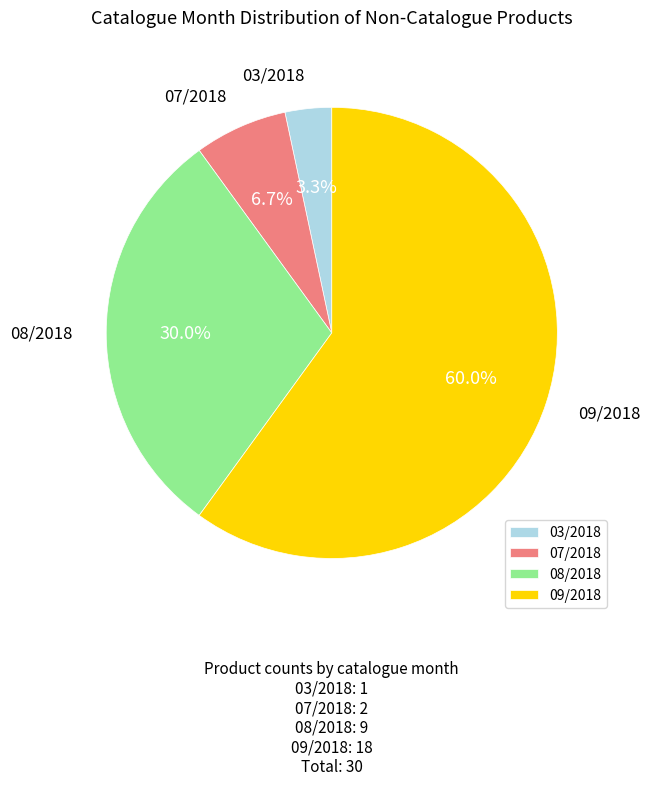

Does any single category account for the majority?

Yes